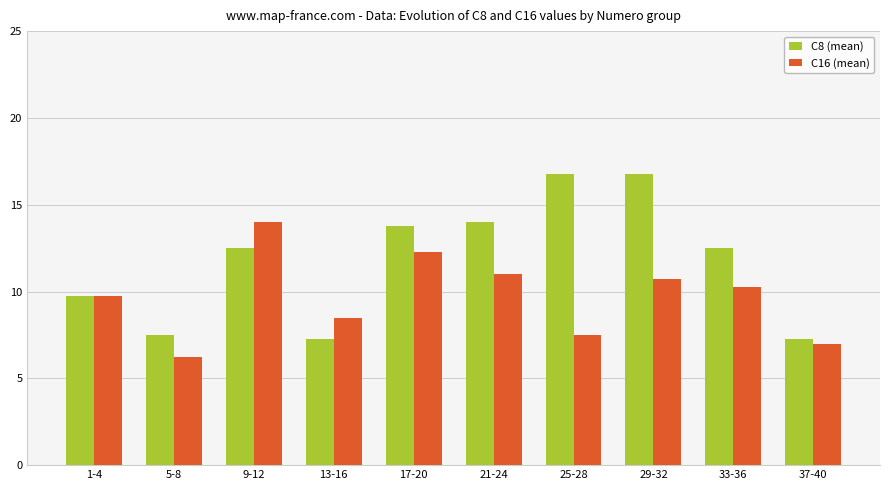

At which category does the chart reach its minimum across all series?

5-8